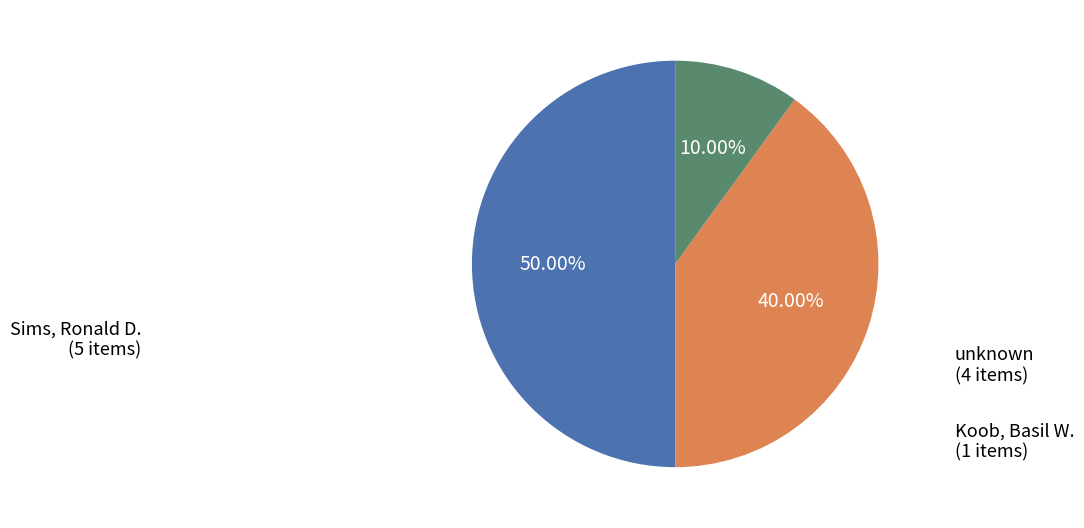

Combined, do Sims, Ronald D. and unknown account for over 50%?

Yes